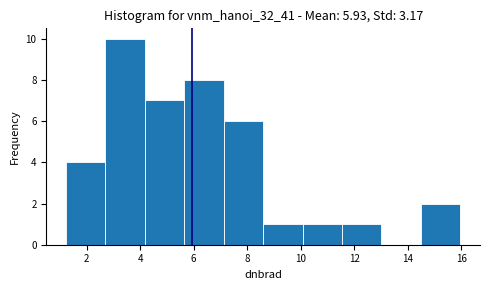

Reading left to right, list every bar in this chart as the range it spans on the x-axis followed by its height. Neither the bar edges nor the heights are printed on the chart, so give them approximately, as read against the axes.

1.2 to 2.8: 4
2.8 to 4.2: 10
4.2 to 5.6: 7
5.6 to 7.2: 8
7.2 to 8.6: 6
8.6 to 10.0: 1
10.0 to 11.6: 1
11.6 to 13.0: 1
13.0 to 14.4: 0
14.4 to 16.0: 2